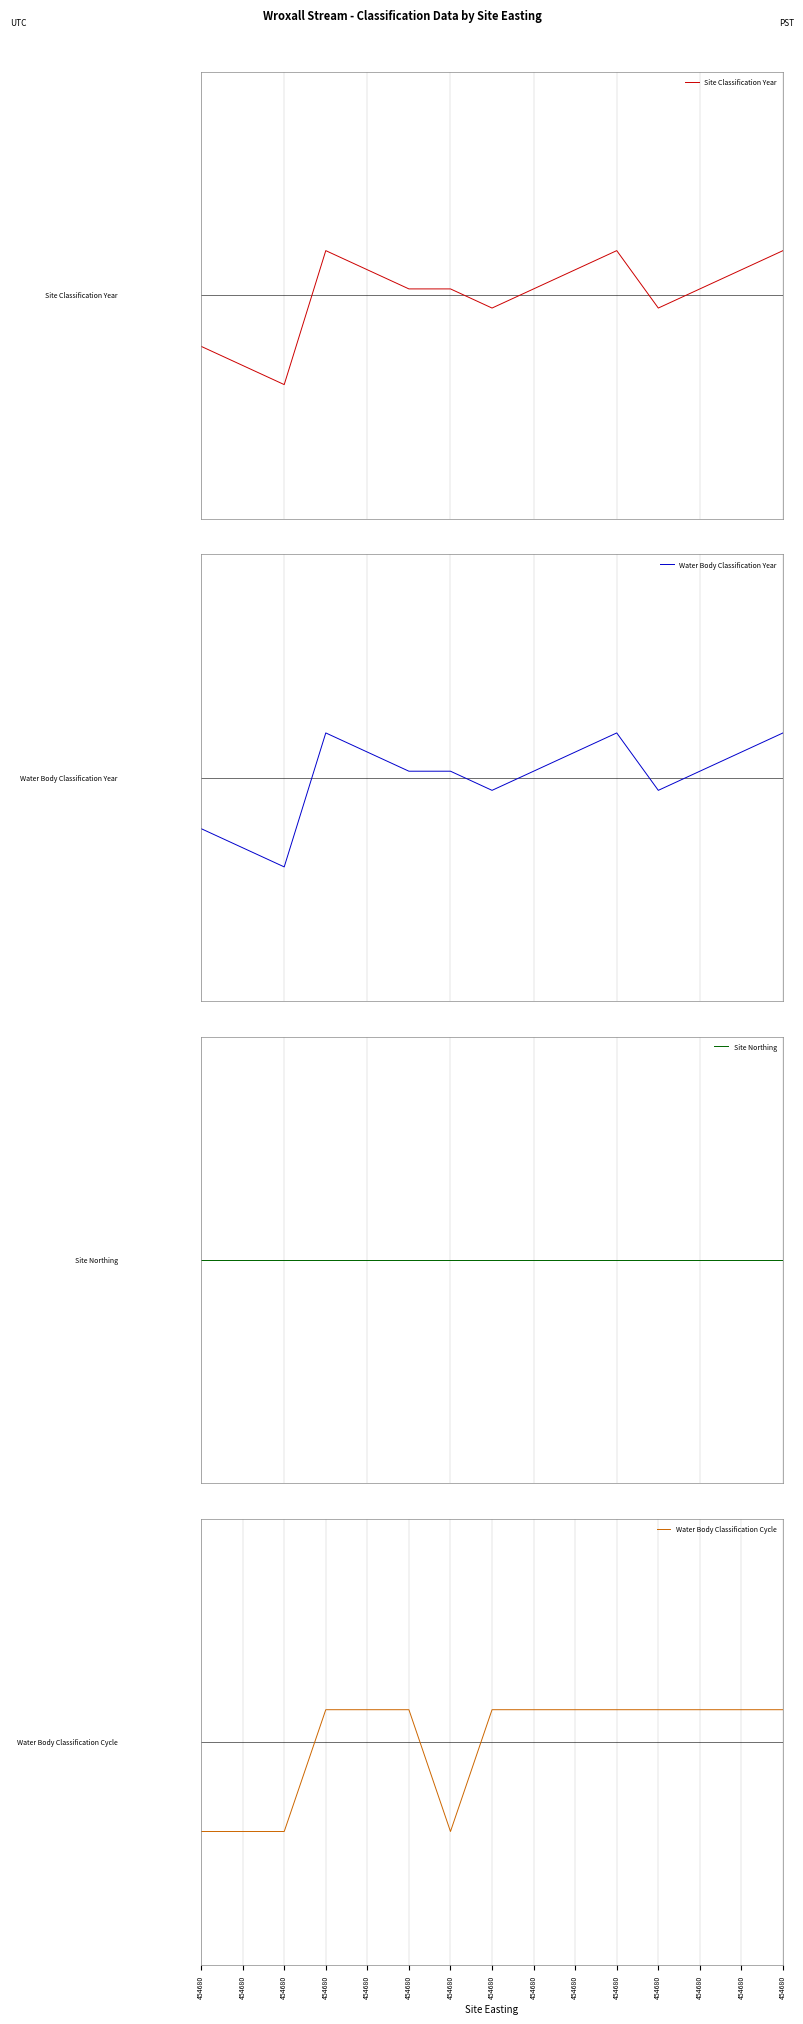

Which series has the largest total across all categories?

Site Northing